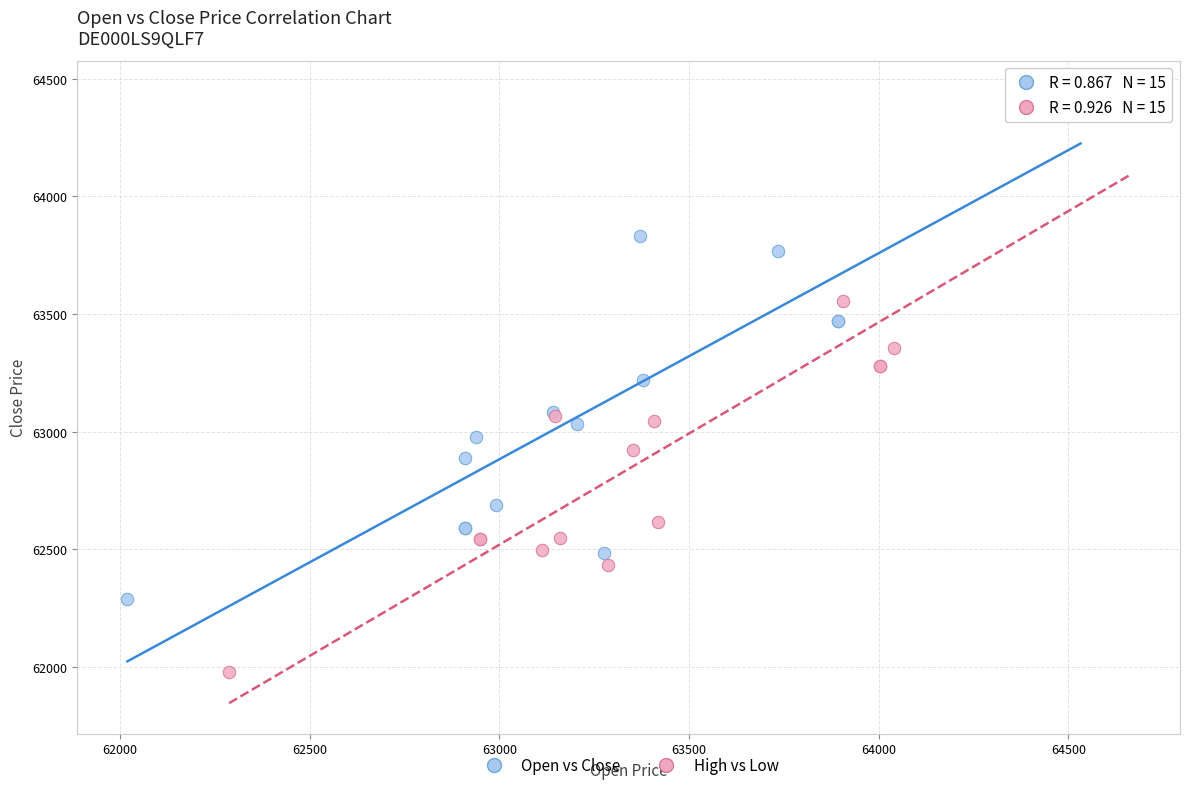

What are all the series names shown in the legend?

Open vs Close, High vs Low